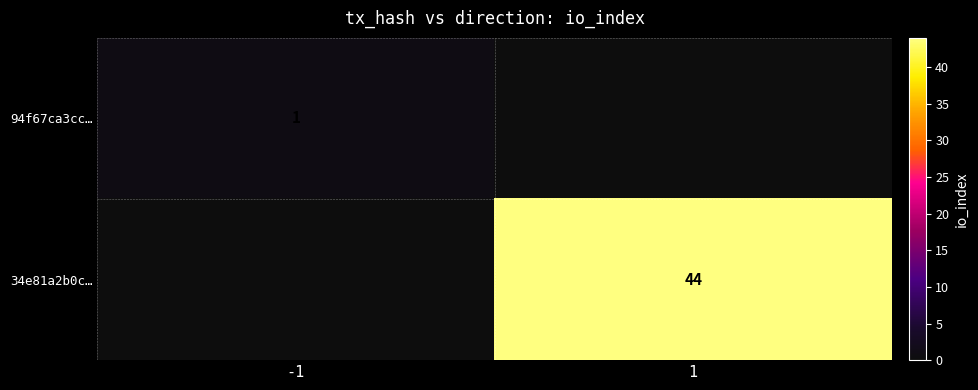

At which category does the chart reach its peak across all series?

1